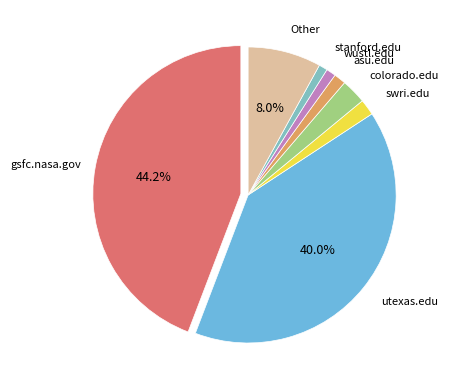

Does any single category account for the majority?

No